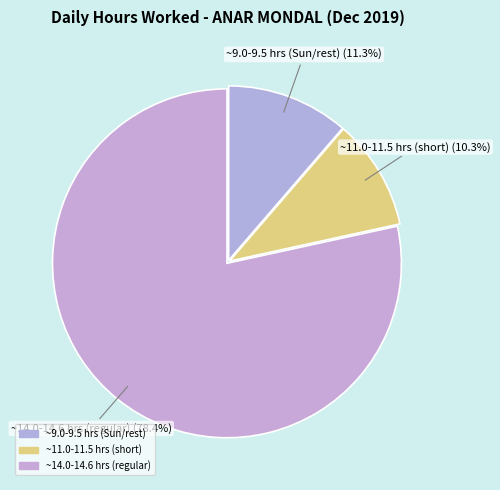

How many segments does this pie chart have?

3